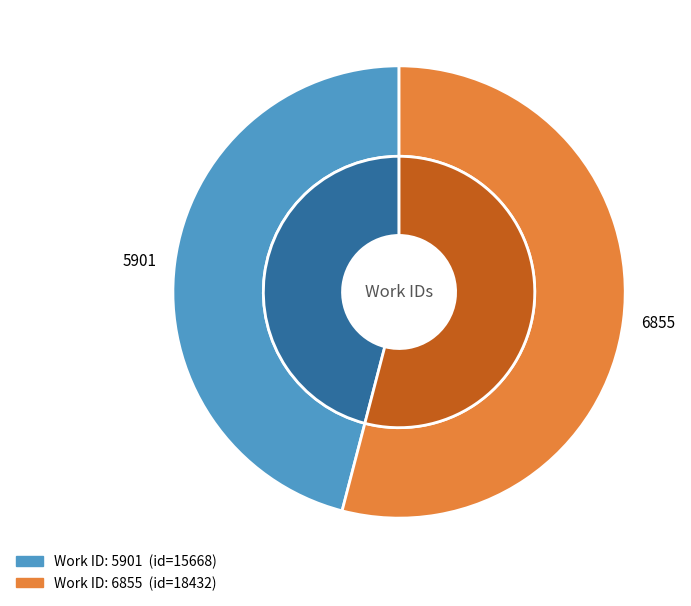

Which slice represents more than half of the pie?

6855